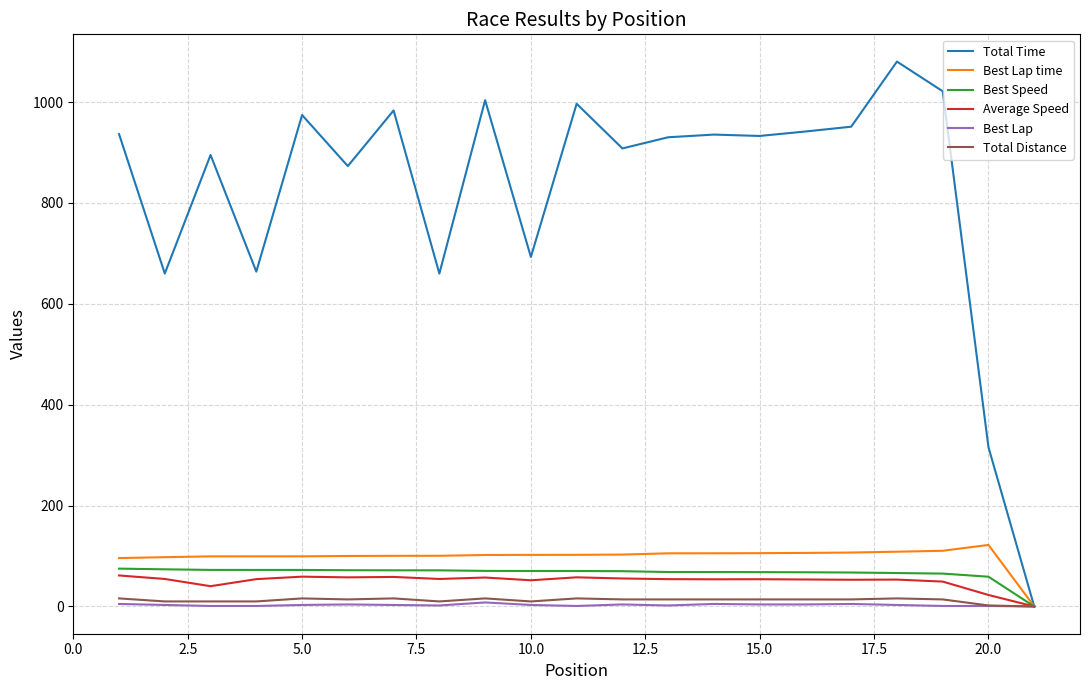

What is the sum of all Best Lap time values?

2073.3